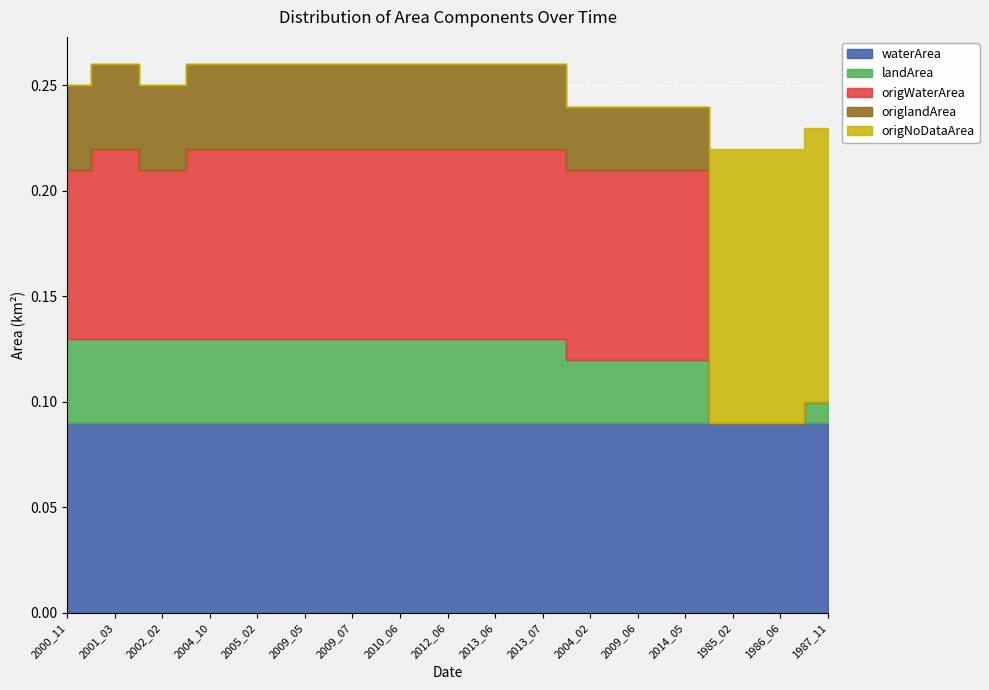

What is the label of the 10th point from the left?

2013_06